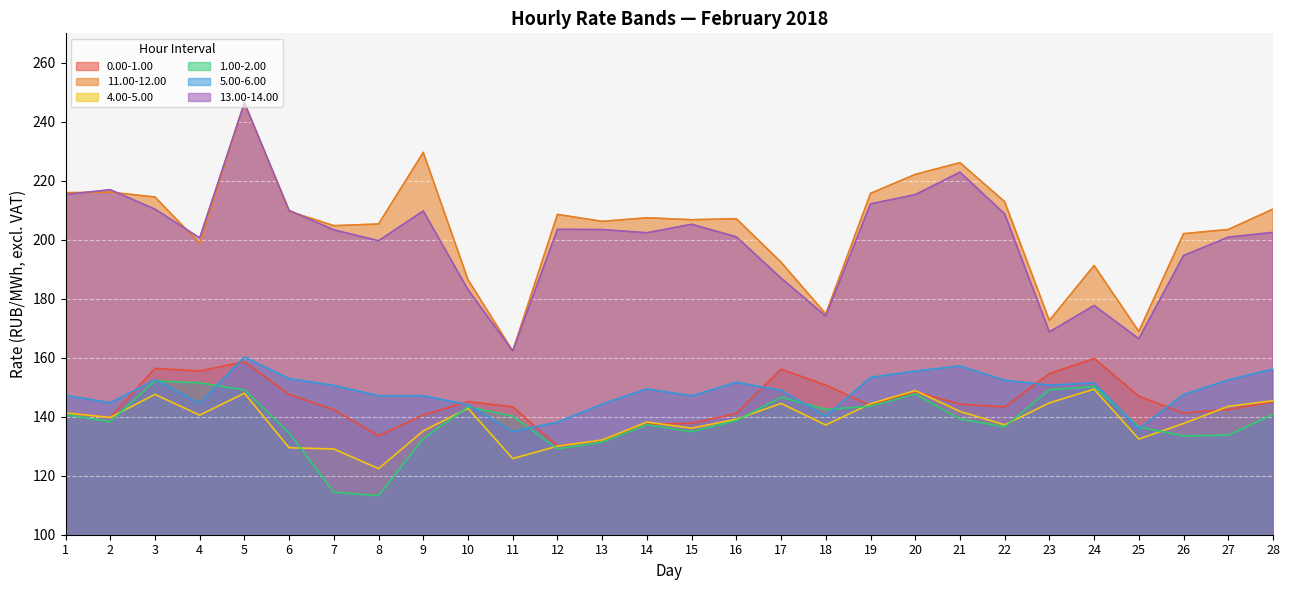

What is the highest value of the 1.00-2.00 series?

152.2